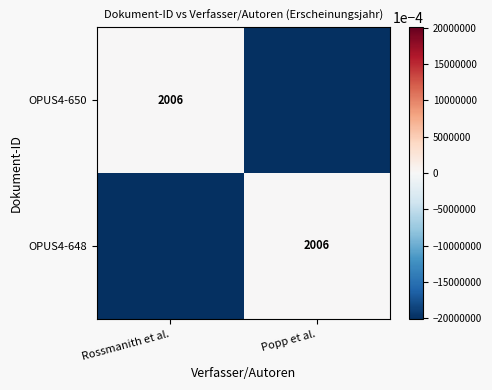

Is it true that OPUS4-648 equals 2006 at Popp et al.?

True